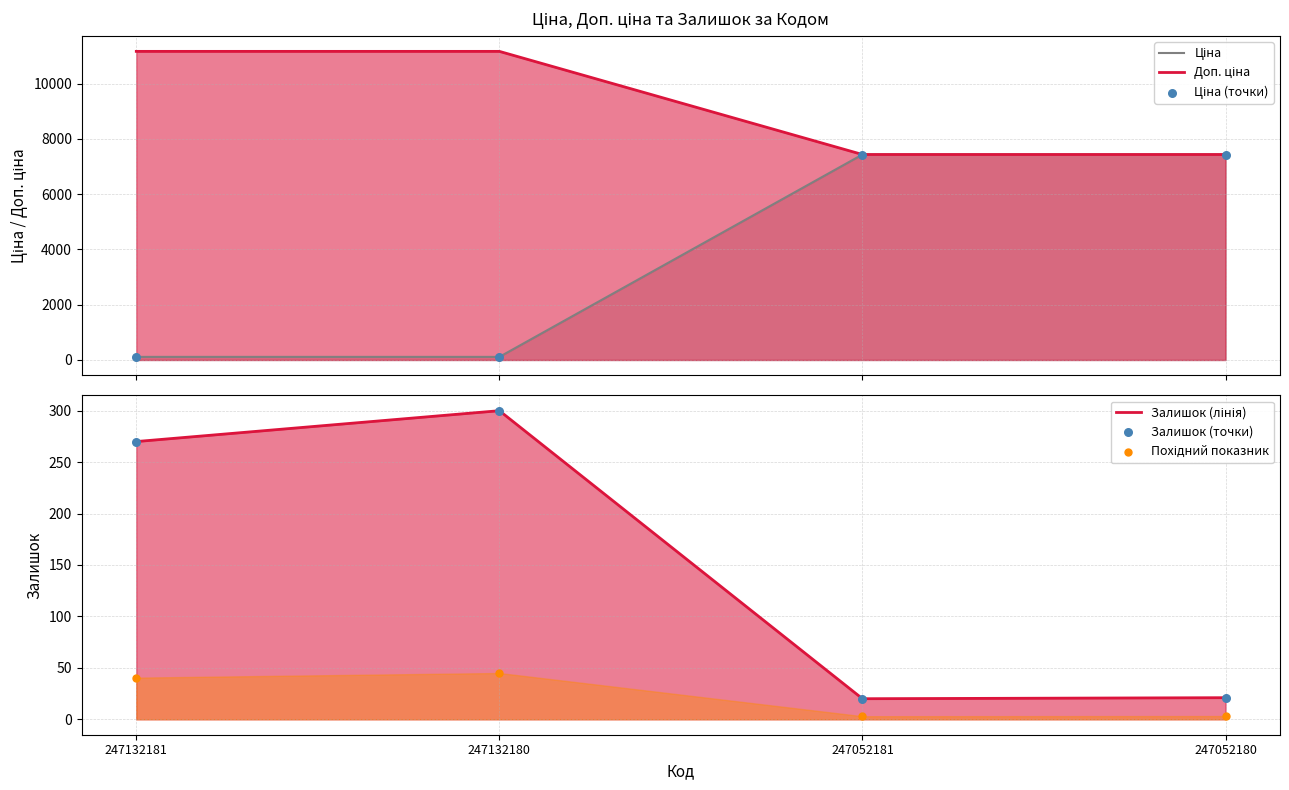

What are all the series names shown in the legend?

Ціна, Доп. ціна, Ціна (точки), Залишок (лінія), Залишок (точки), Похідний показник